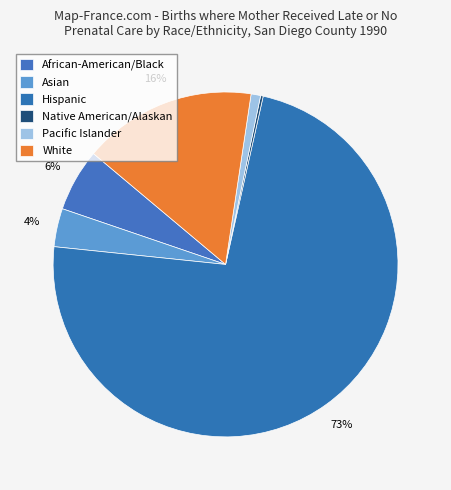

Which slice is the largest?

Hispanic